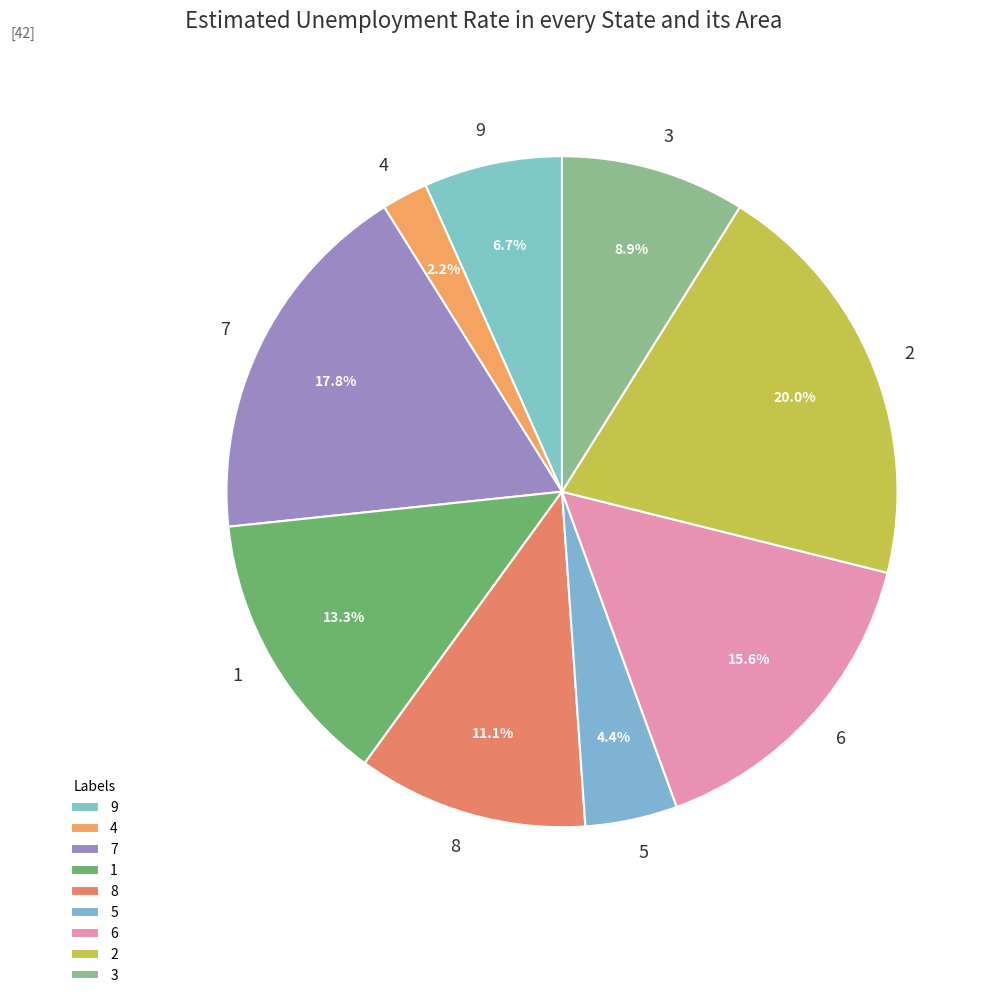

To the nearest percent, what is the combined percentage of 2 and 7?

38%